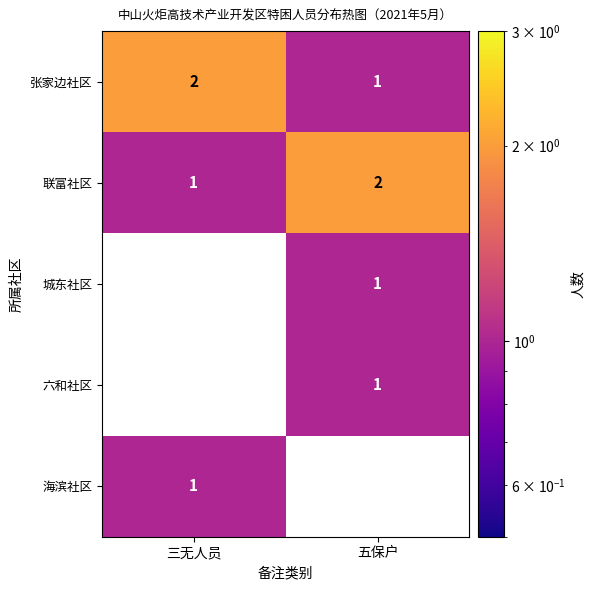

What is the sum of all 张家边社区 values?

3